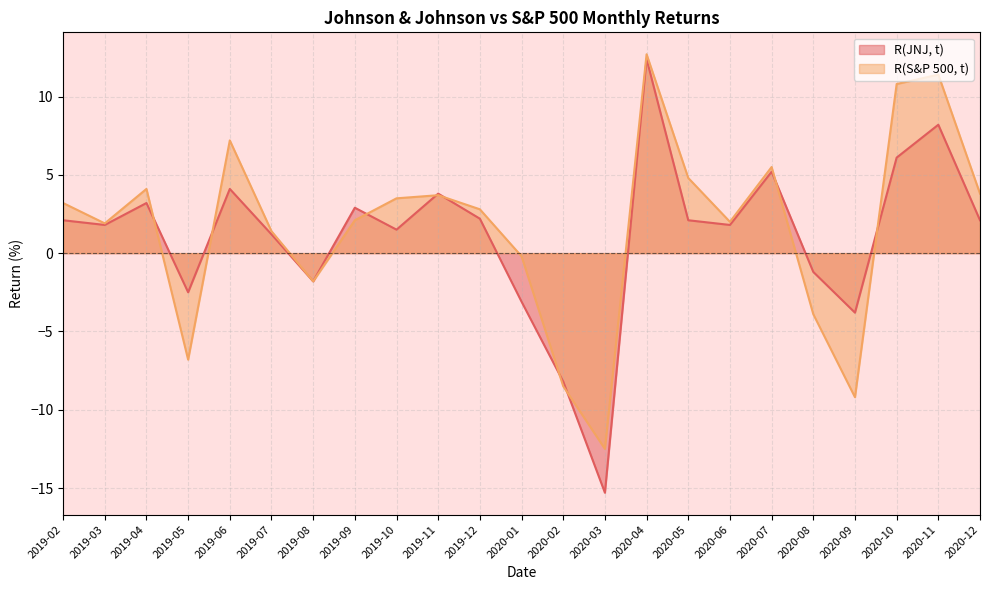

What is the total value across all series at 2020-03?

-27.8